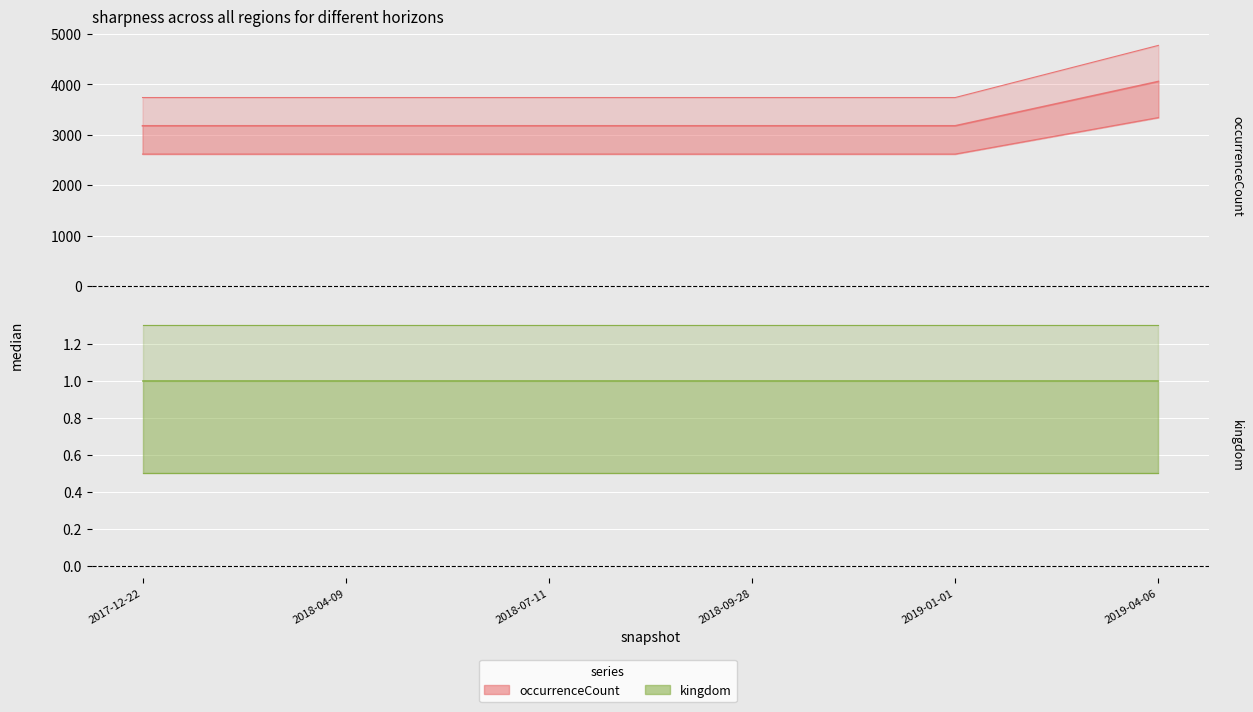

At which label is the value closest to 3619?

2017-12-22